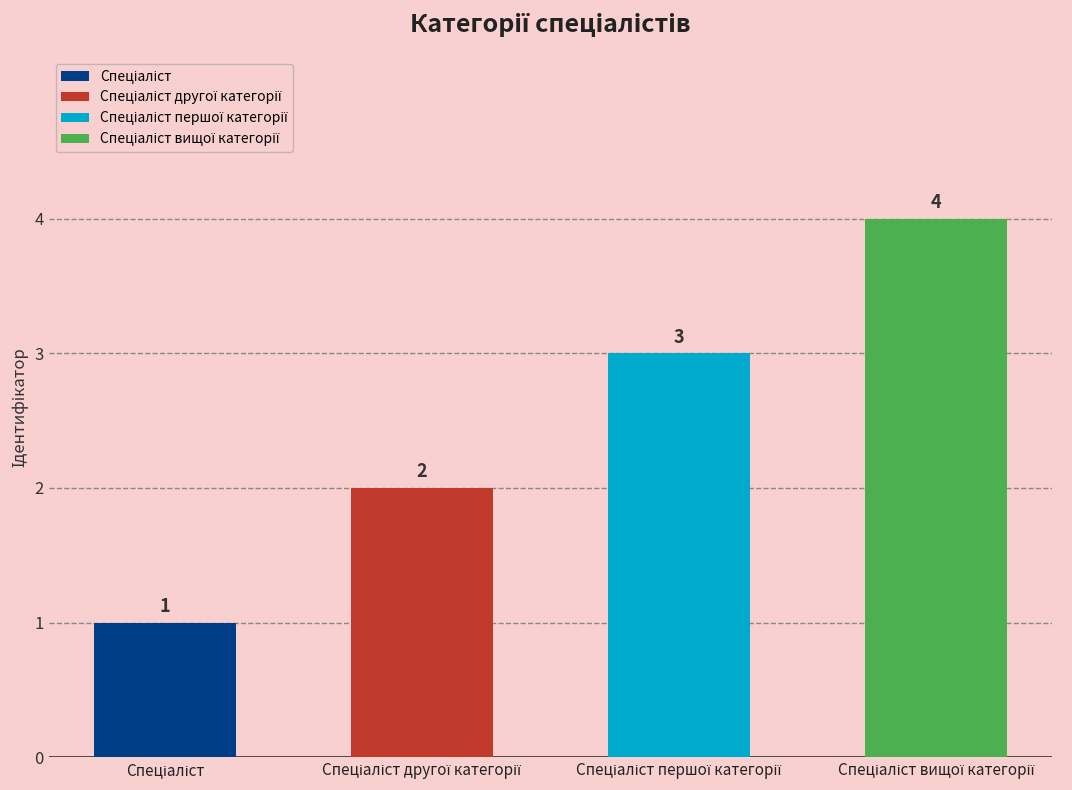

Does the chart contain stacked bars?

No